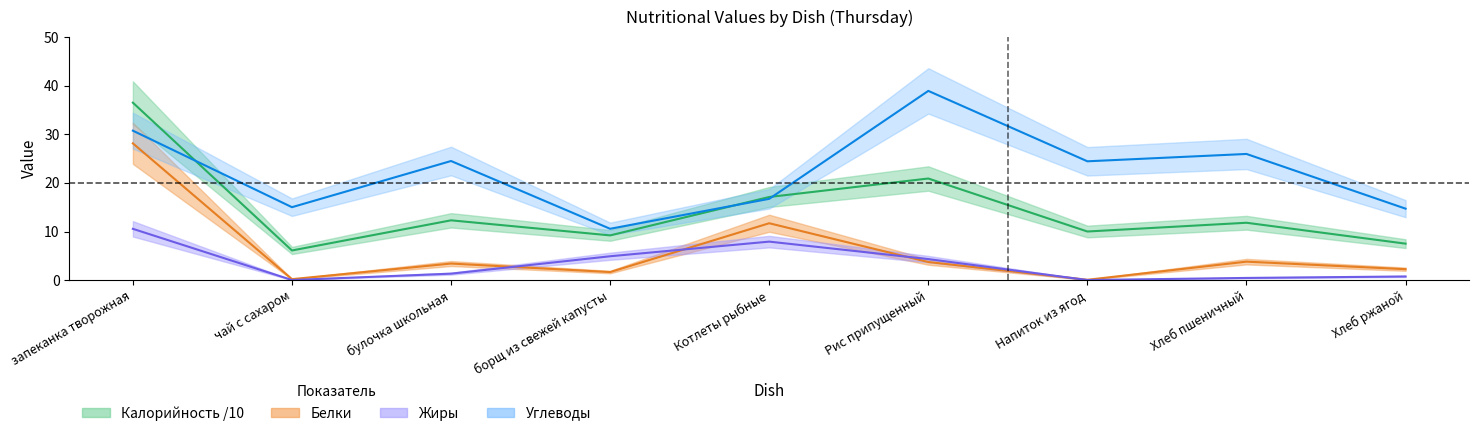

What is the difference between the second highest and second lowest values in the Углеводы series?

16.0